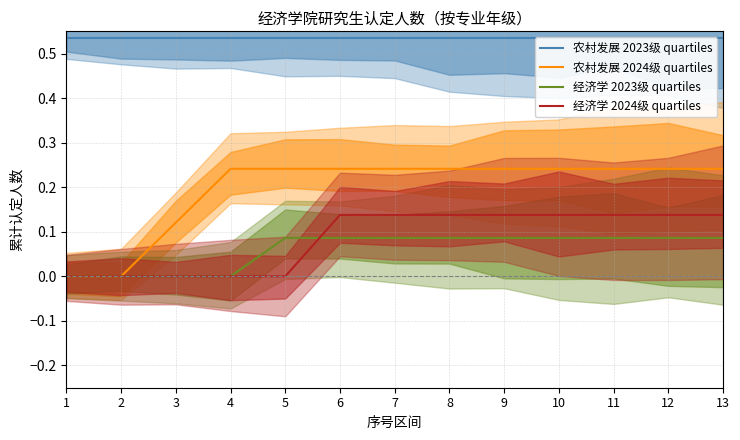

True or false: 经济学 2024级 quartiles and 农村发展 2024级 quartiles intersect in this chart.

False